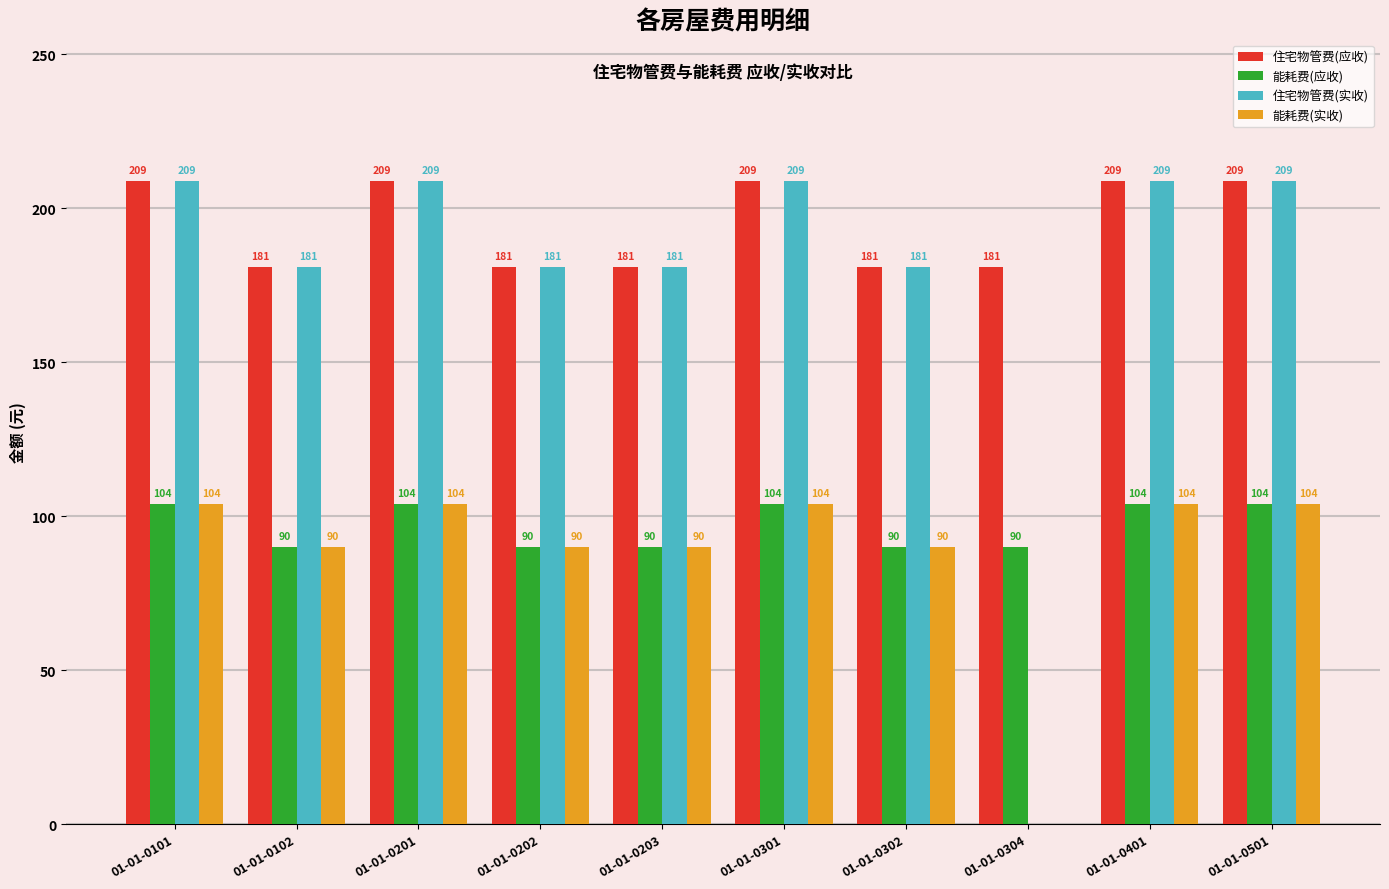

What value does the 能耗费(应收) series have at 01-01-0202?

89.9